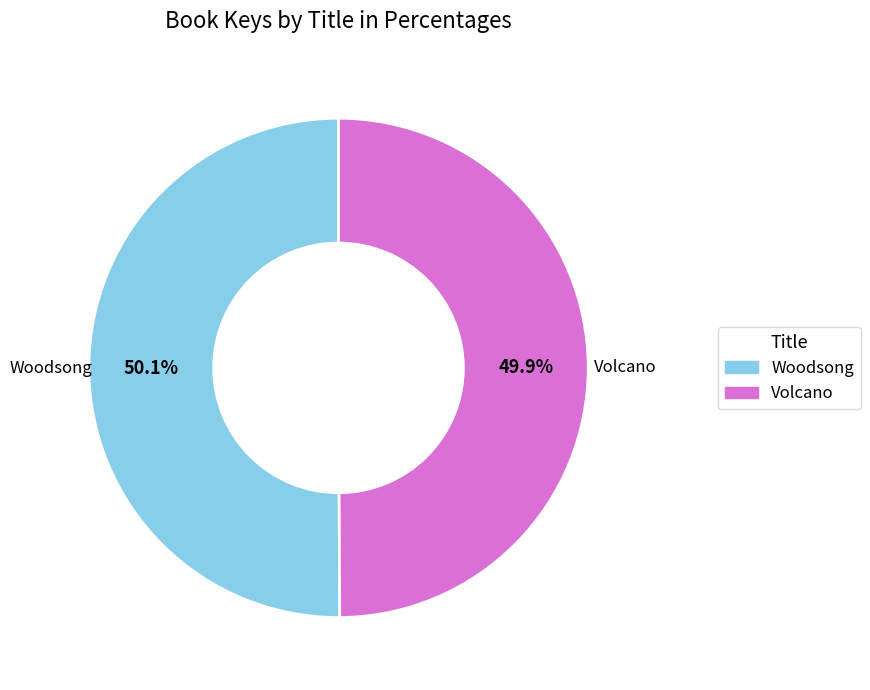

True or false: Volcano accounts for 36% of the total.

False